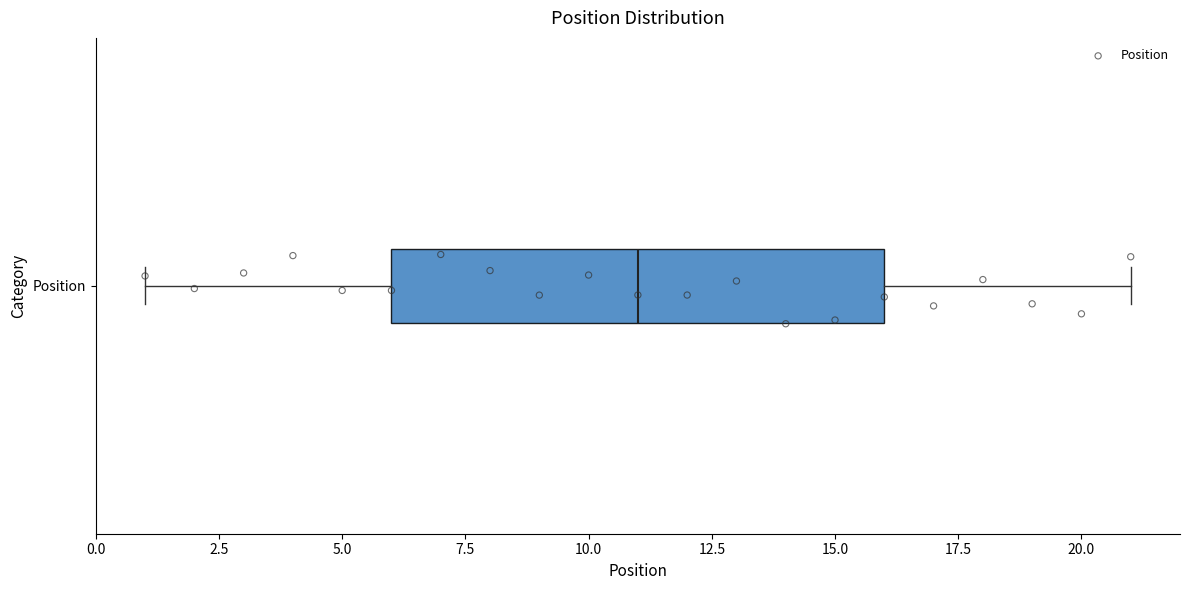

Where does the right whisker of the box for Position end on the x-axis? The values are not printed on the chart, so give them approximately, as read against the axis.

21